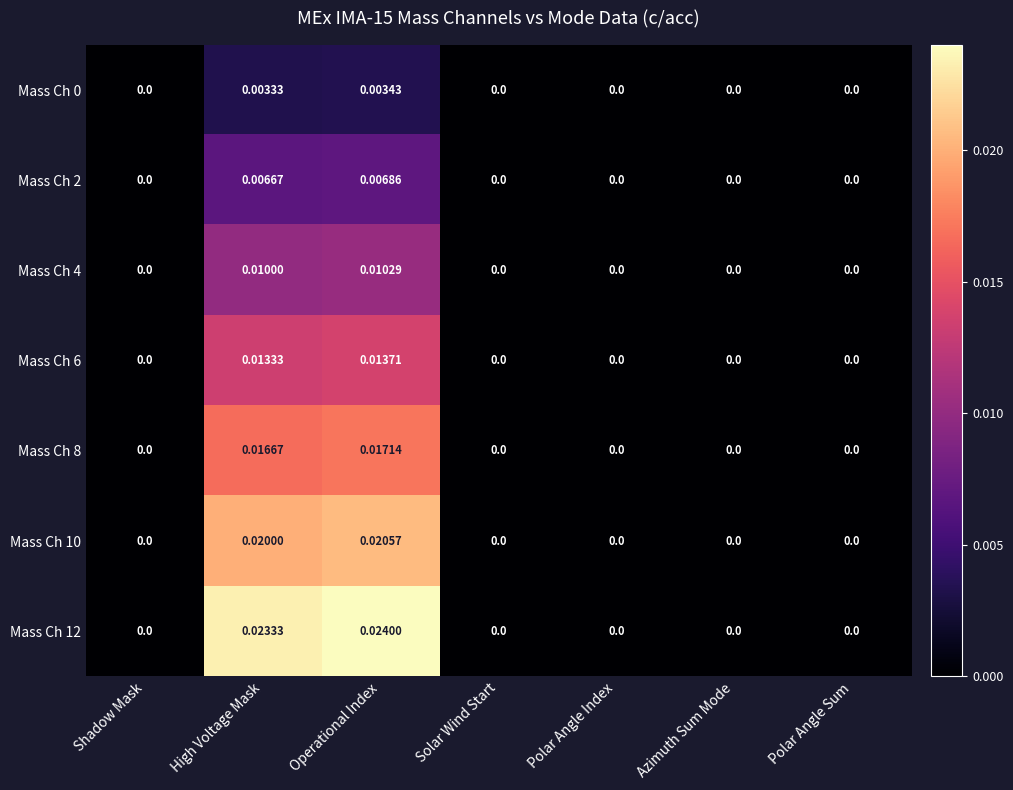

Which series has the largest range (max minus min)?

Mass Ch 12